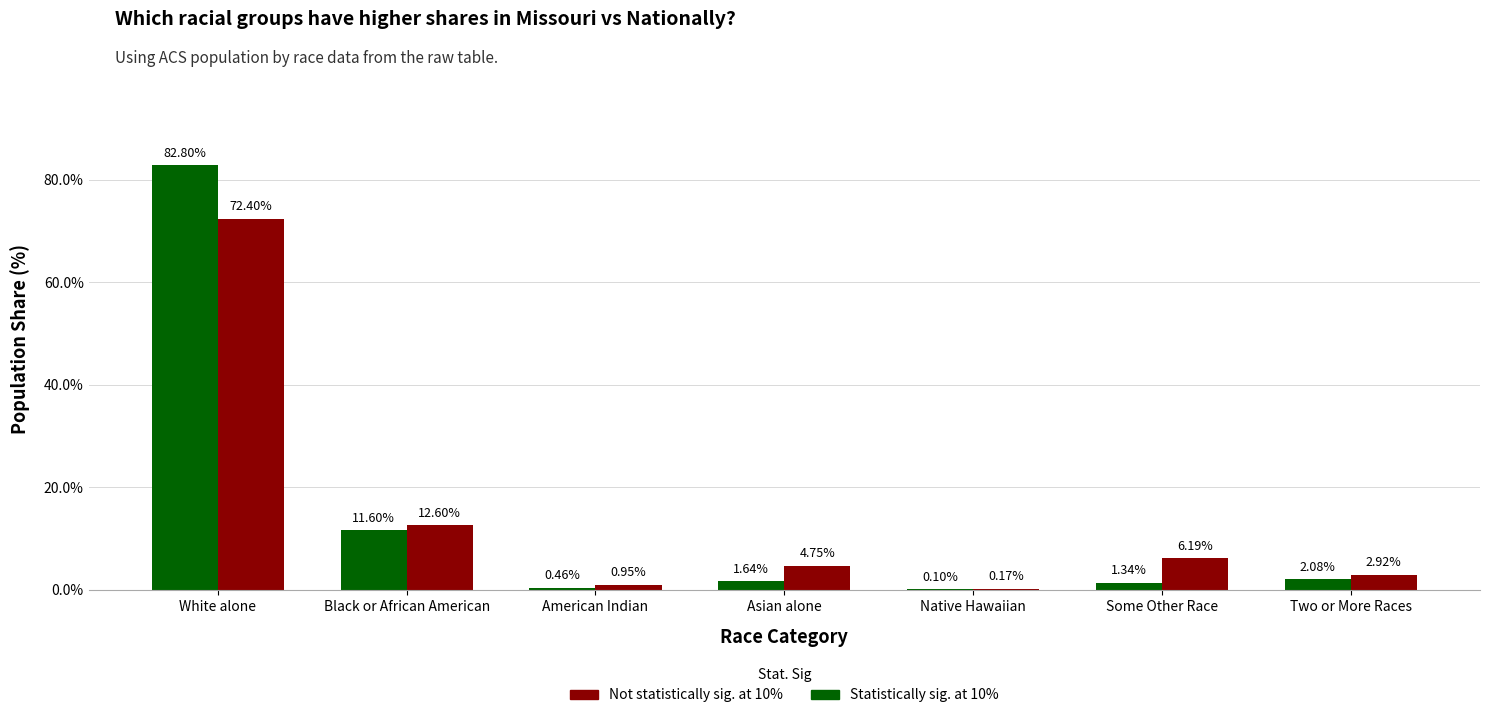

What is the total value across all series at Black or African American?

24.2